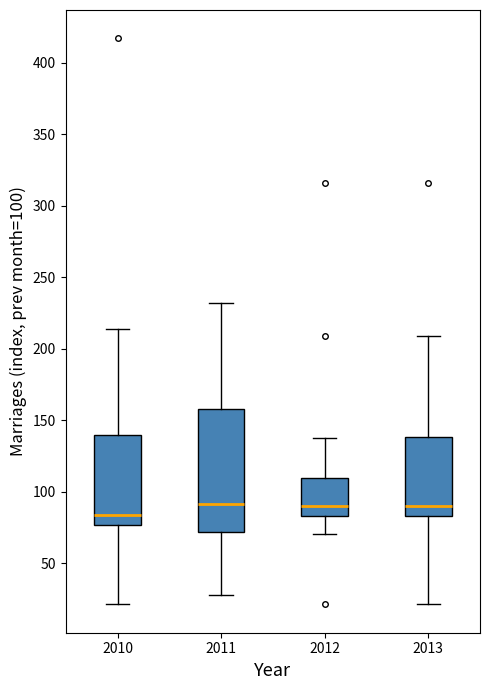

Which box's median line is the lowest?

2010